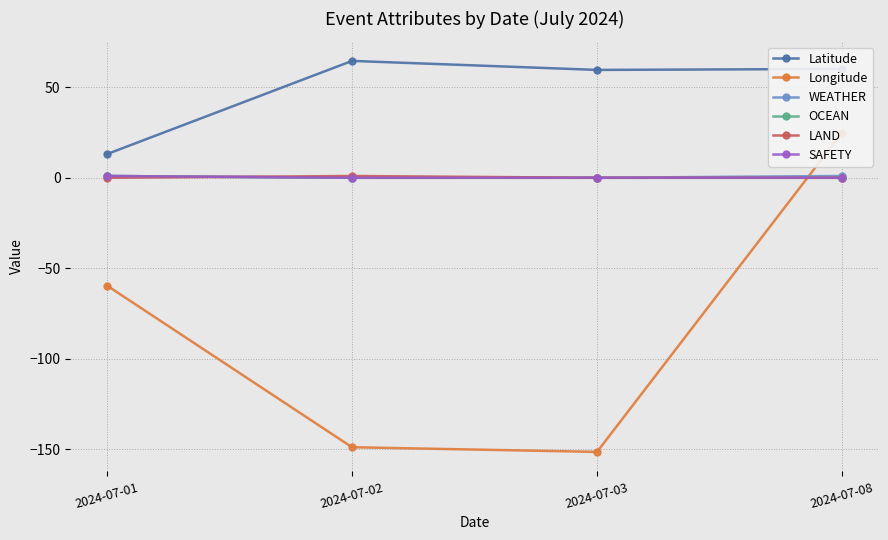

Reading left to right, list all the values displayed in this chart.

Latitude: 13.1	64.6	59.6	60.2
Longitude: -59.6	-149.0	-151.5	24.9
WEATHER: 1.0	0.0	0.0	1.0
OCEAN: 1.0	0.0	0.0	0.0
LAND: 0.0	1.0	0.0	0.0
SAFETY: 1.0	0.0	0.0	0.0